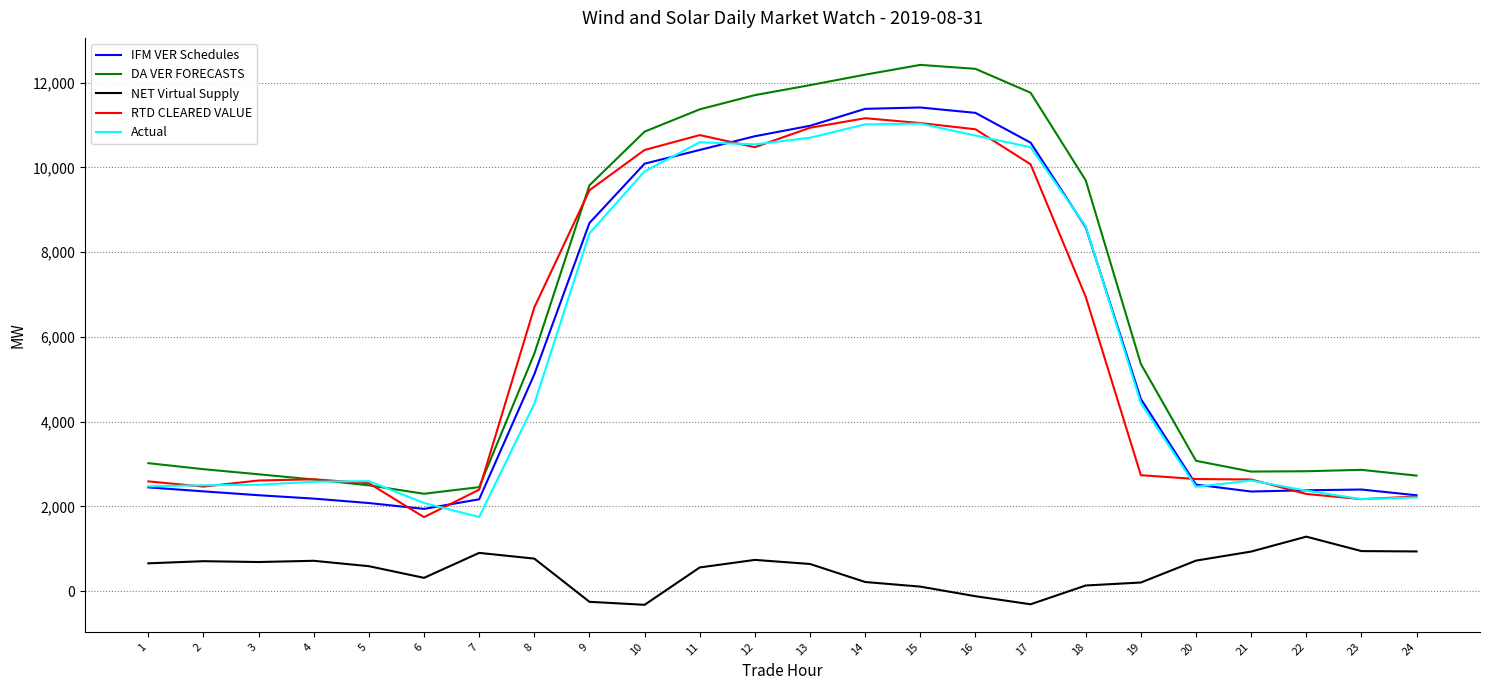

Which series has the widest spread of values?

DA VER FORECASTS